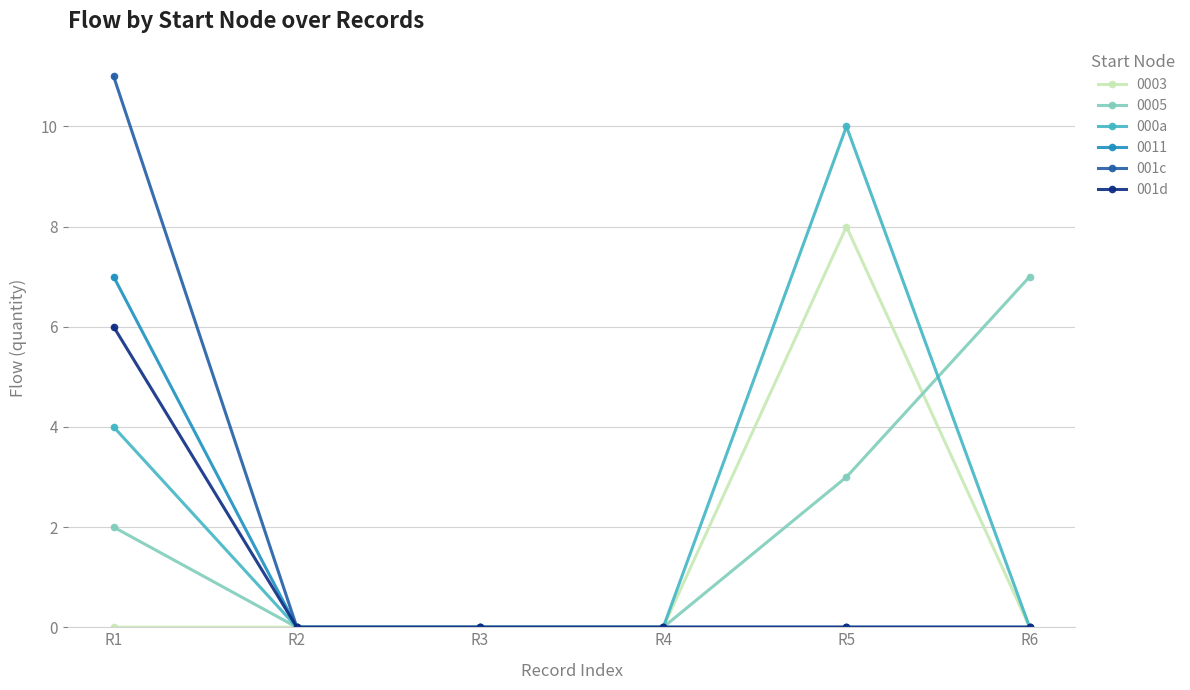

At R1, list the series in order from largest to smallest.

001c, 0011, 001d, 000a, 0005, 0003